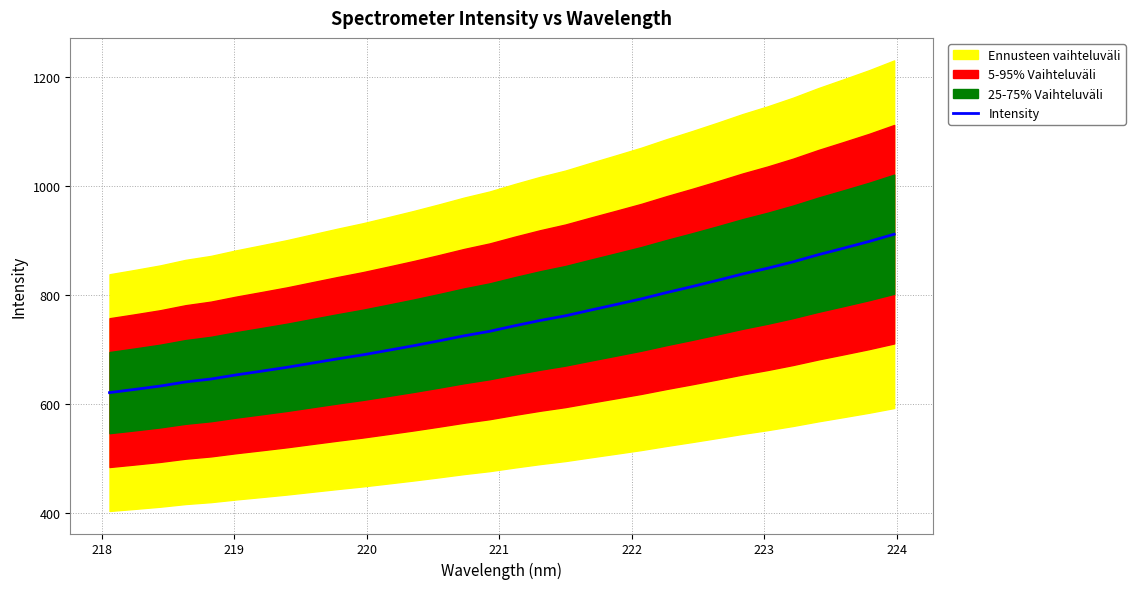

What is the maximum value for Intensity?

912.1